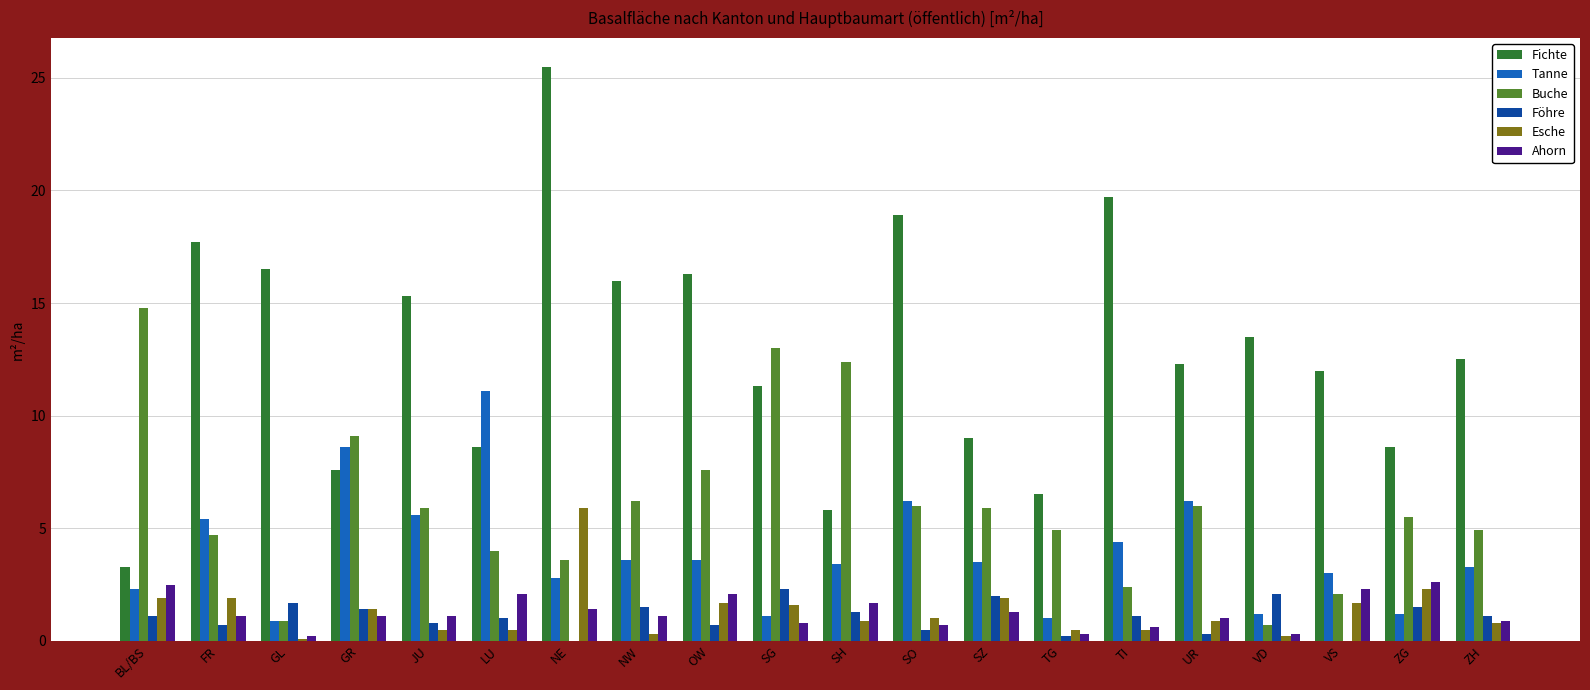

Count the number of data series in this chart.

6